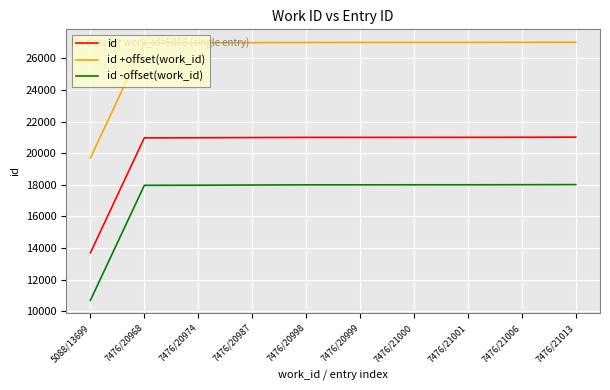

The value of id at 7476/21001 is 11591. True or false?

False